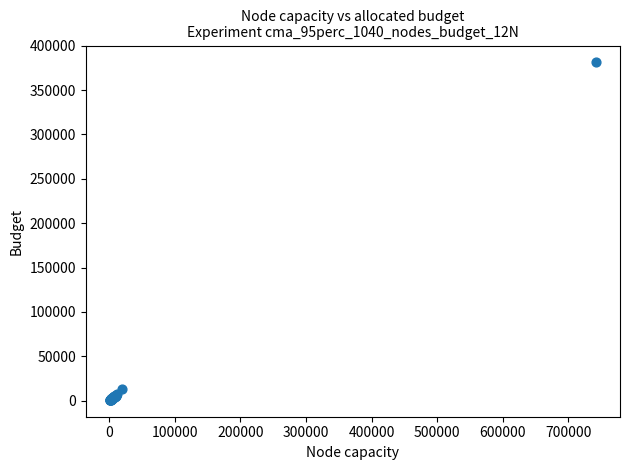

What Y value in the scatter plot is closest to 191033?

12681